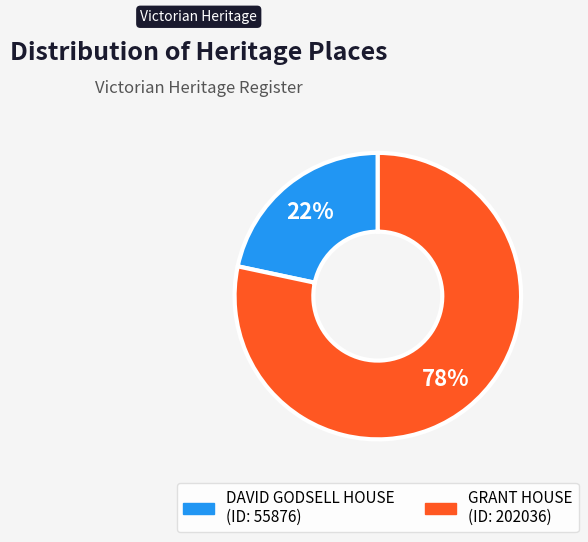

To the nearest percent, what is the average slice percentage?

50%